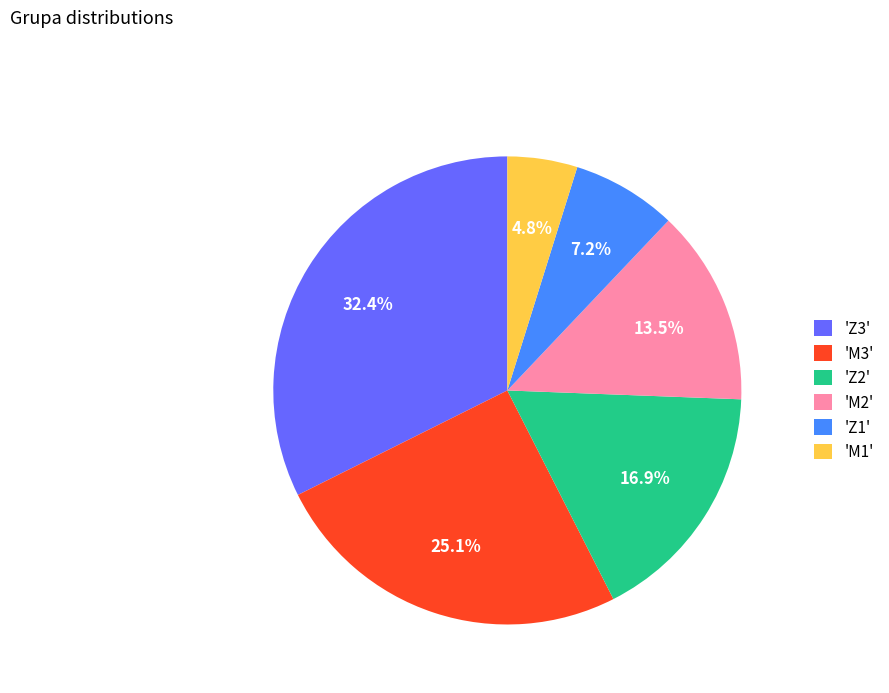

Combined, what portion of the pie is 'Z3' and 'M1'?

37.2%